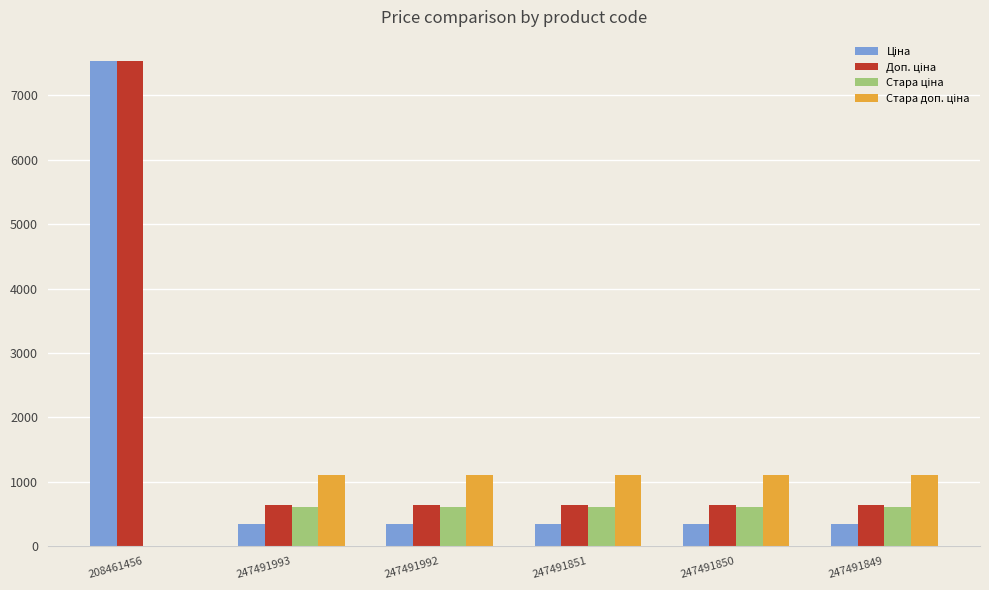

At which category does the chart reach its peak across all series?

208461456